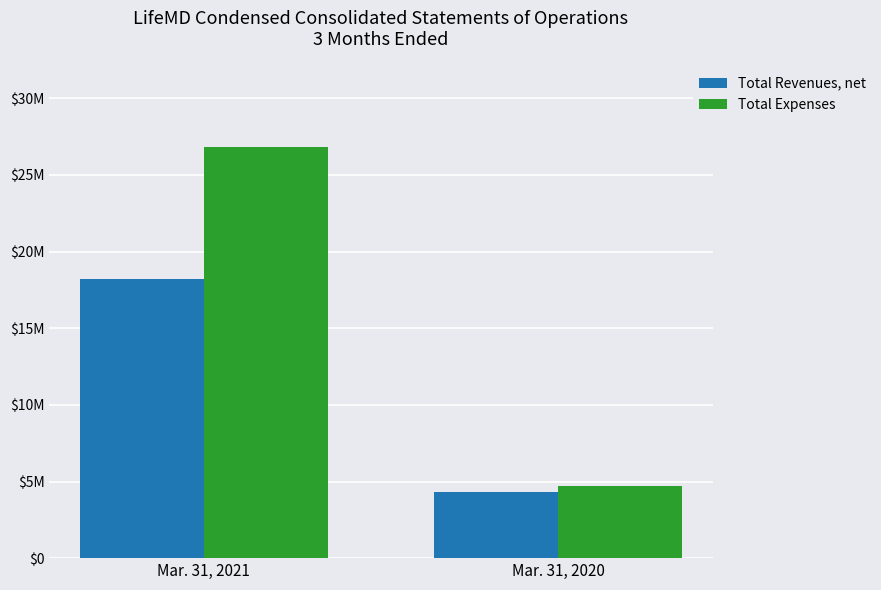

Reading left to right, transcribe all the data shown in this chart.

Total Revenues, net: 18198112	4304812
Total Expenses: 26853196	4707667